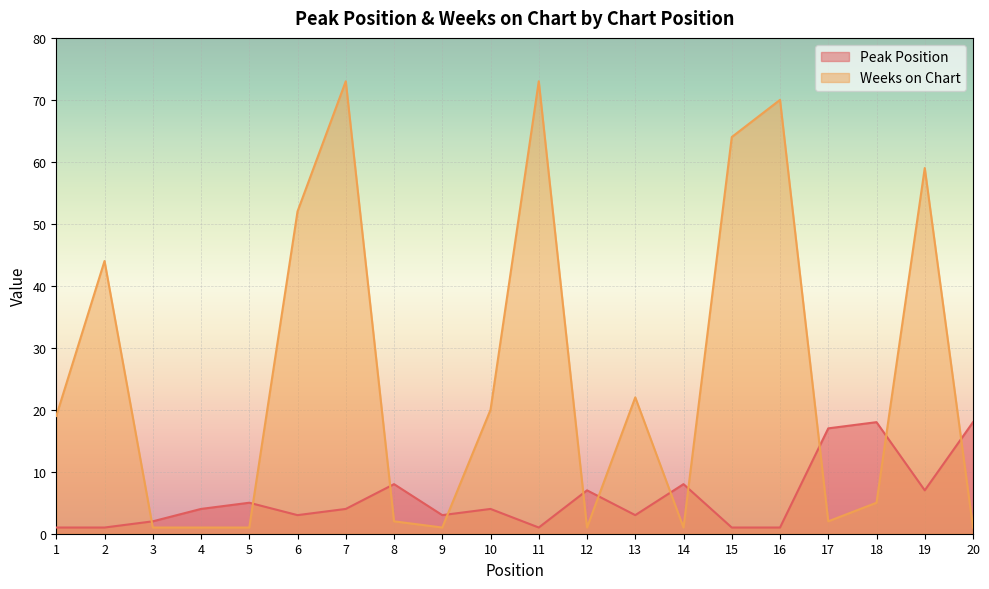

What is the lowest value of the Weeks on Chart series?

1